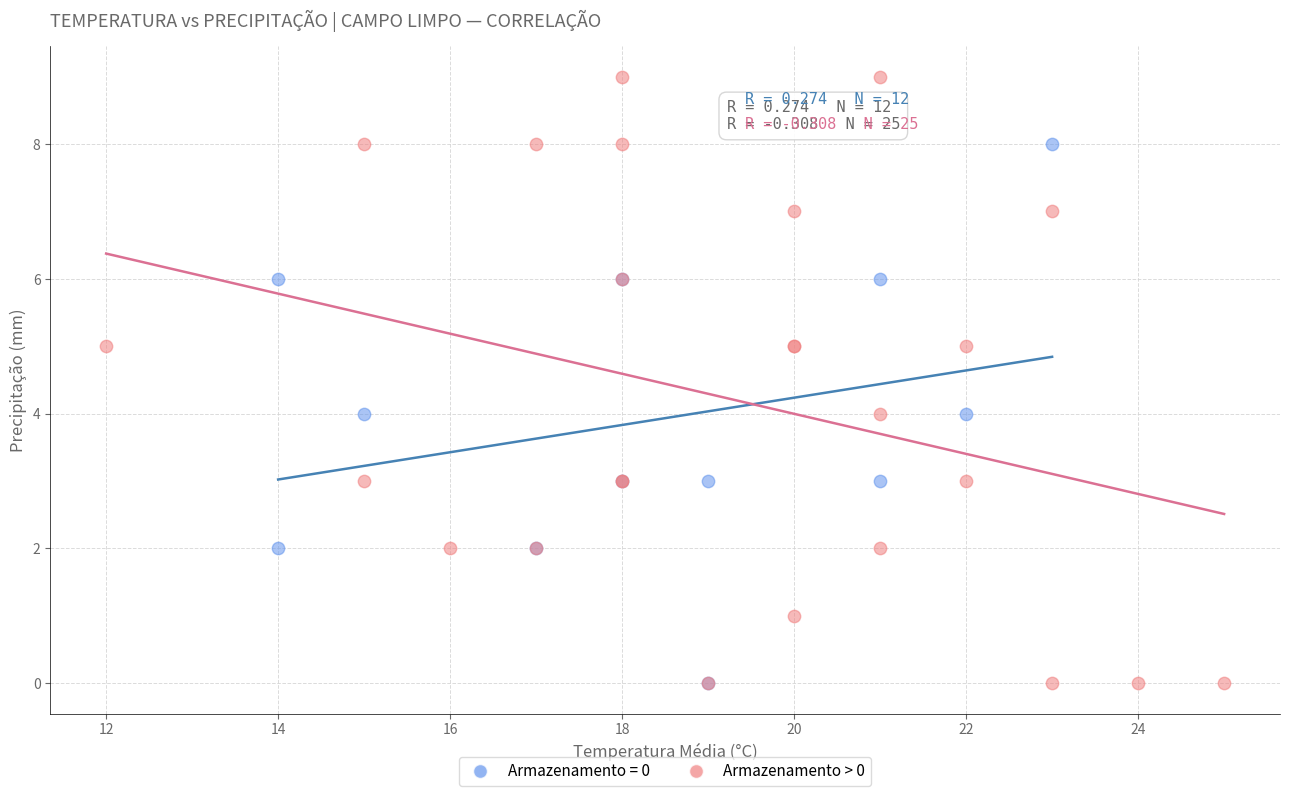

Which series contains the highest Y value?

Armazenamento > 0